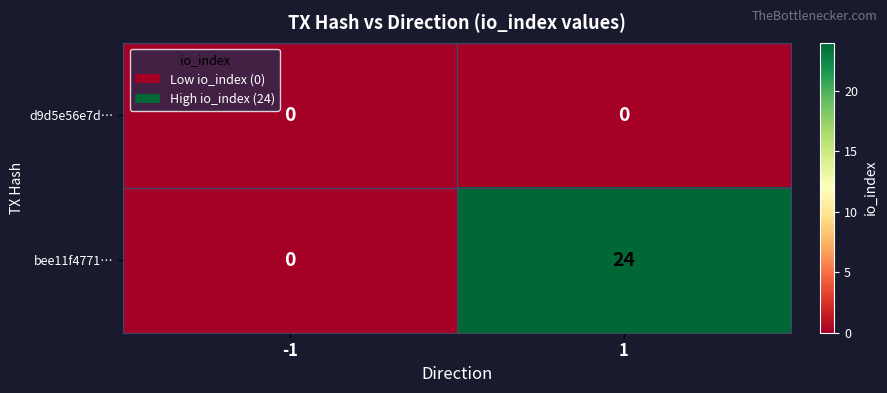

How many data points in bee11f4771… are less than 24?

1